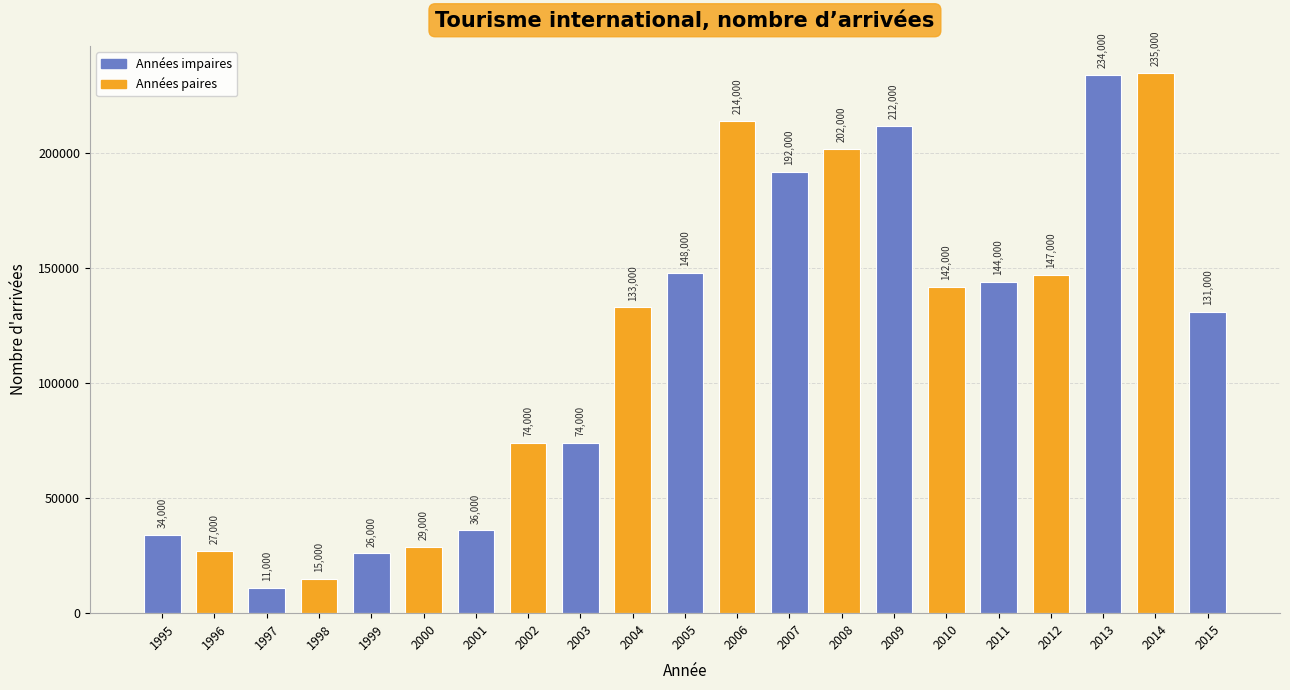

Is it true that the value at 2011 is 69465?

False